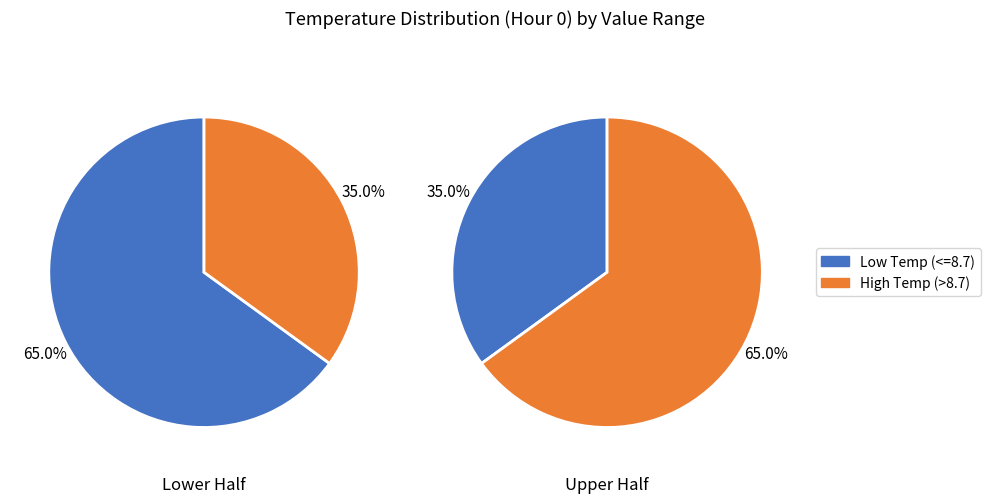

The 1 slice represents 35% of the pie. True or false?

True